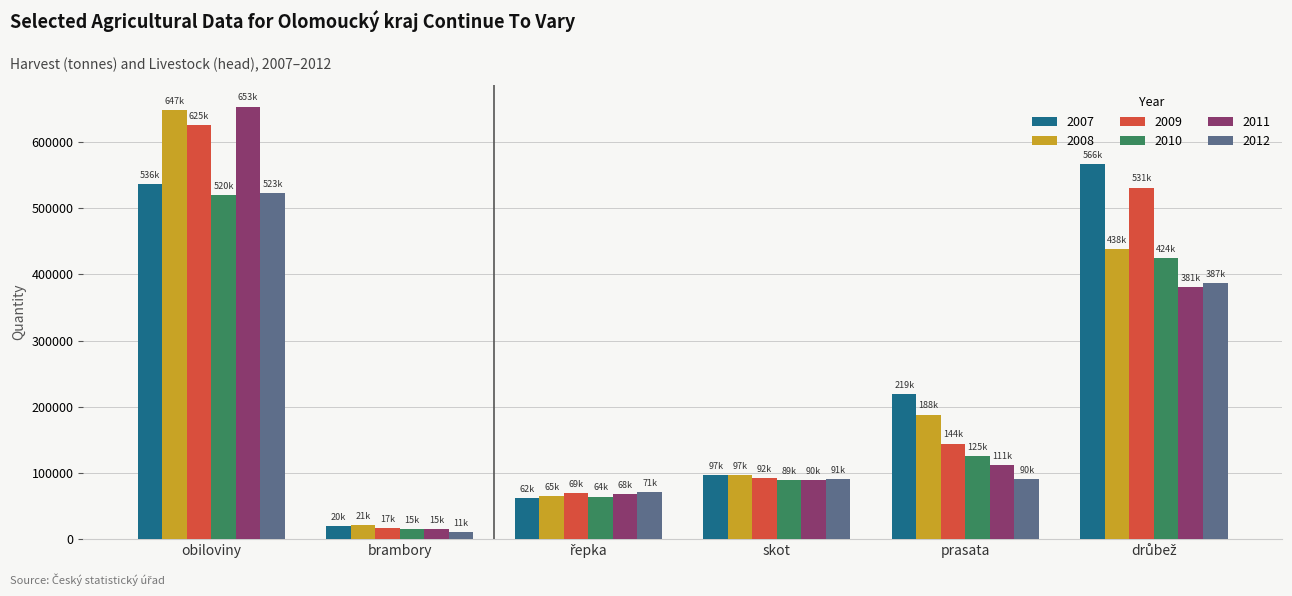

What is the difference between the maximum and minimum values in the 2007 series?

545972.0